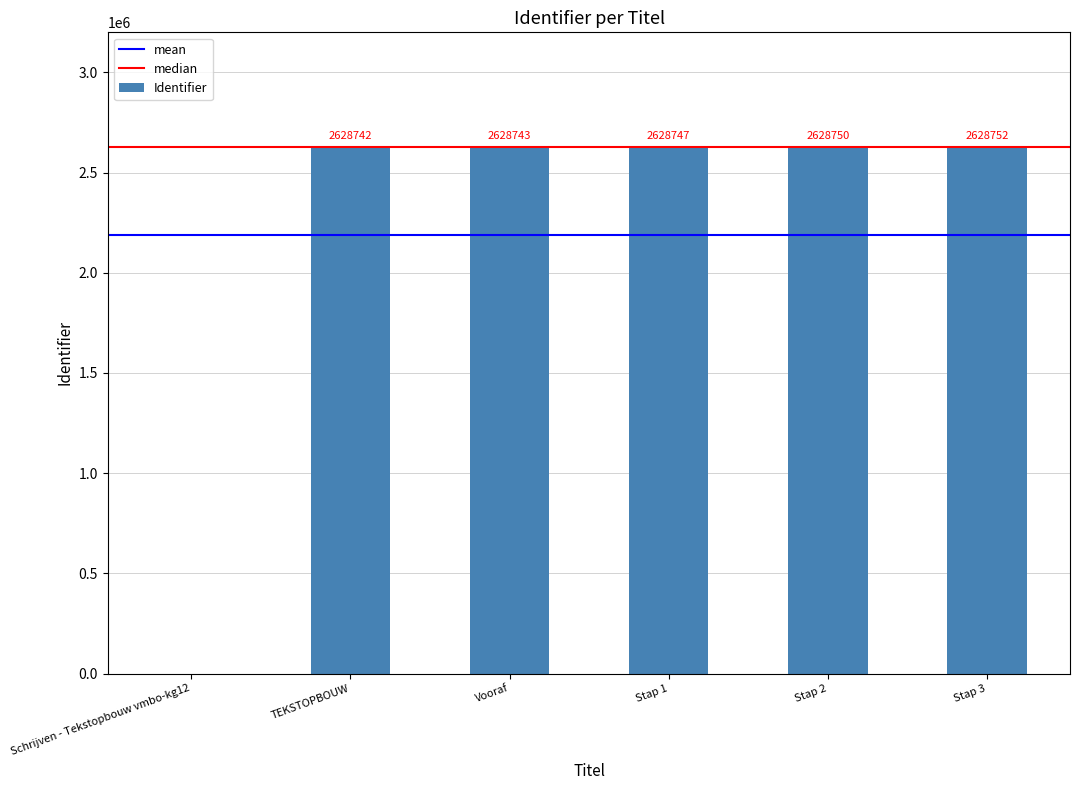

Reading right to left, extract all data points from this chart.

Stap 3=2628752	Stap 2=2628750	Stap 1=2628747	Vooraf=2628743	TEKSTOPBOUW=2628742	Schrijven - Tekstopbouw vmbo-kg12=0